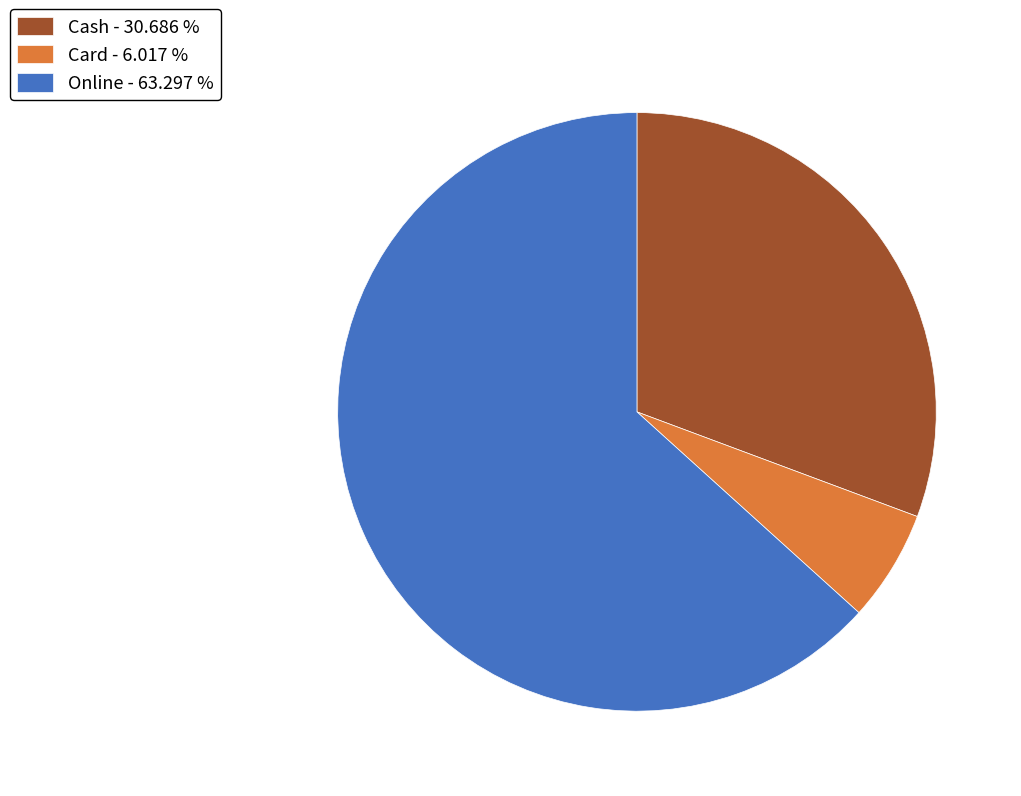

The Card slice represents 17% of the pie. True or false?

False